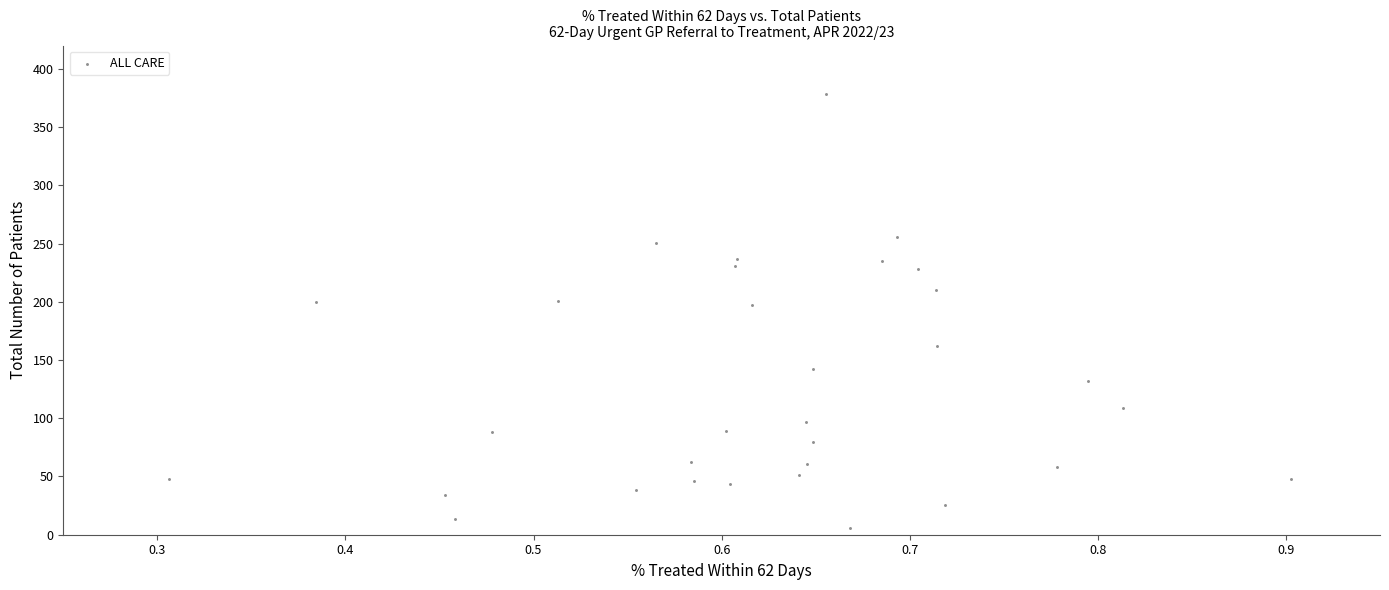

What is the range of Y values (max minus min)?

372.7